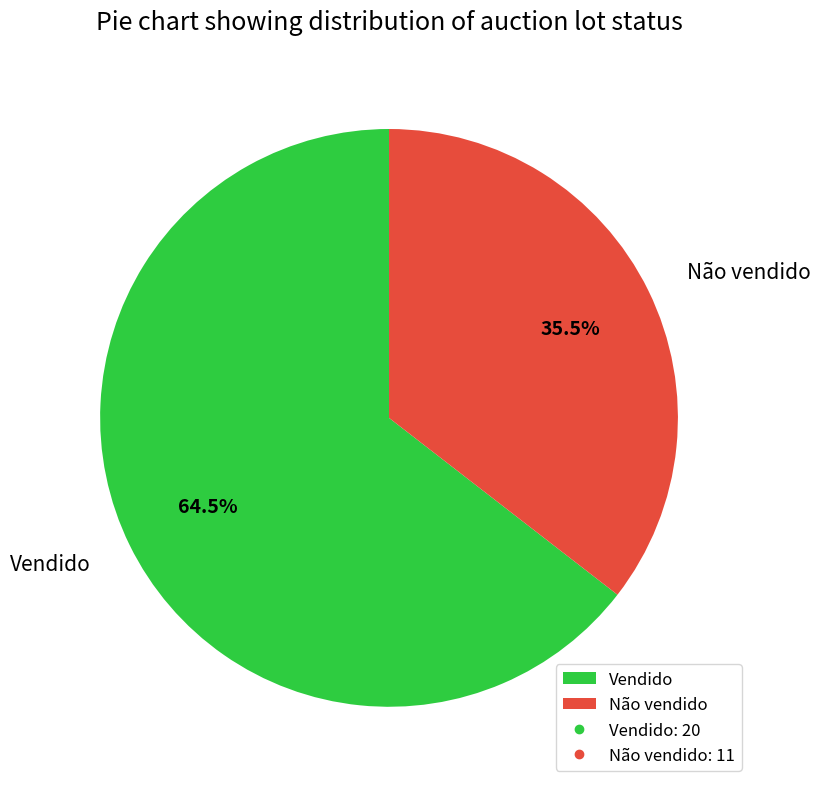

Does any single category account for the majority?

Yes